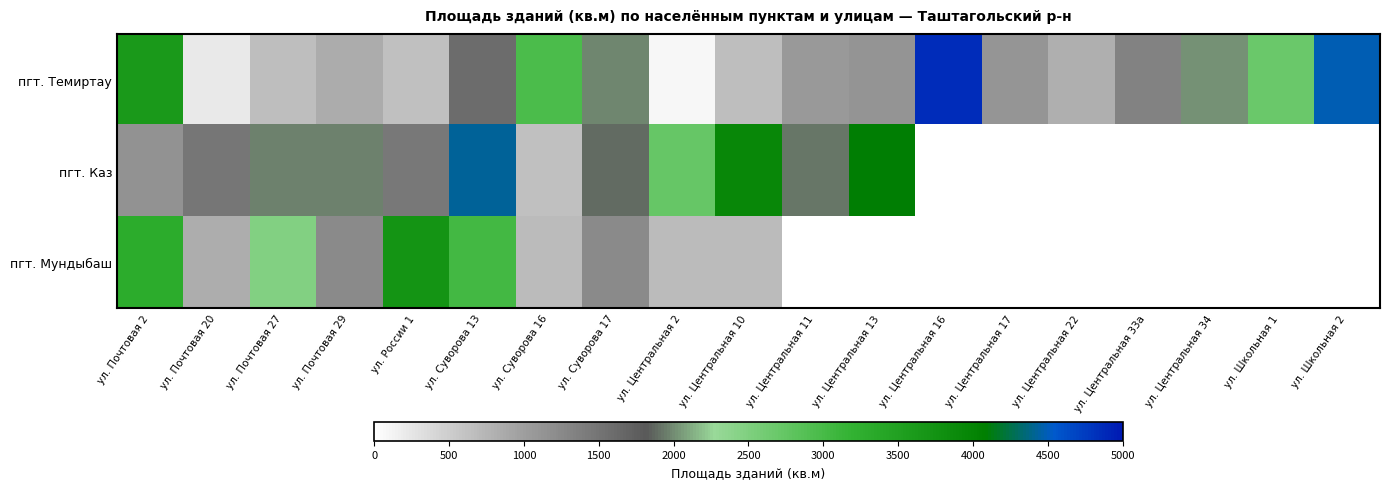

The value of пгт. Каз at ул. Центральная 10 is 2356.9. True or false?

False